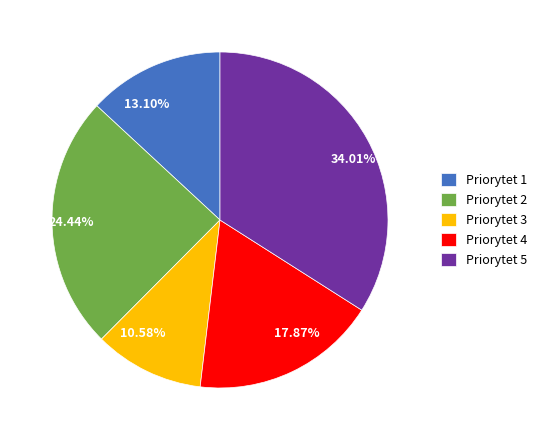

Is it true that Priorytet 2 is 36% of the pie?

False